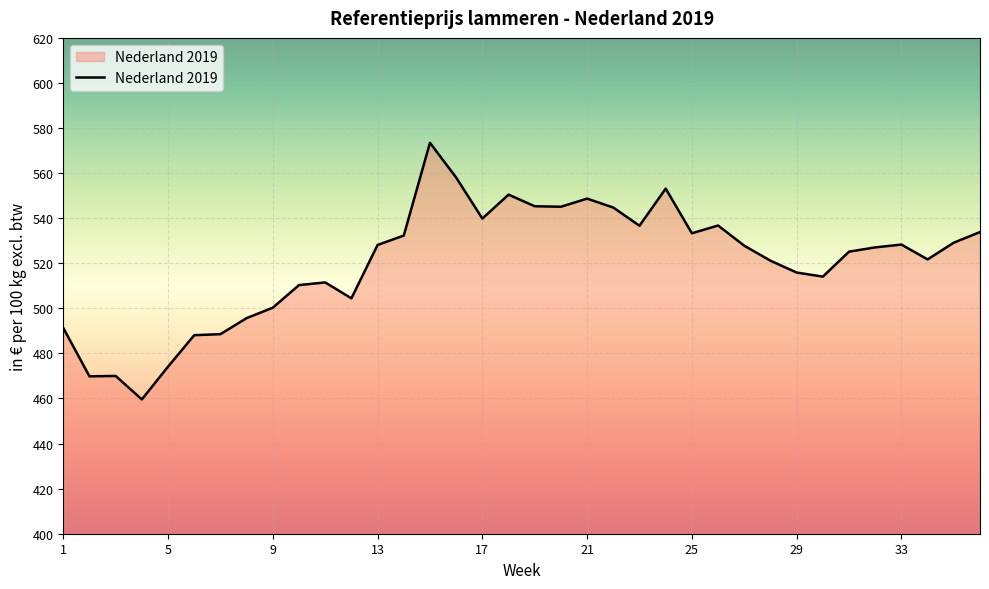

What is the smallest value displayed?

459.6